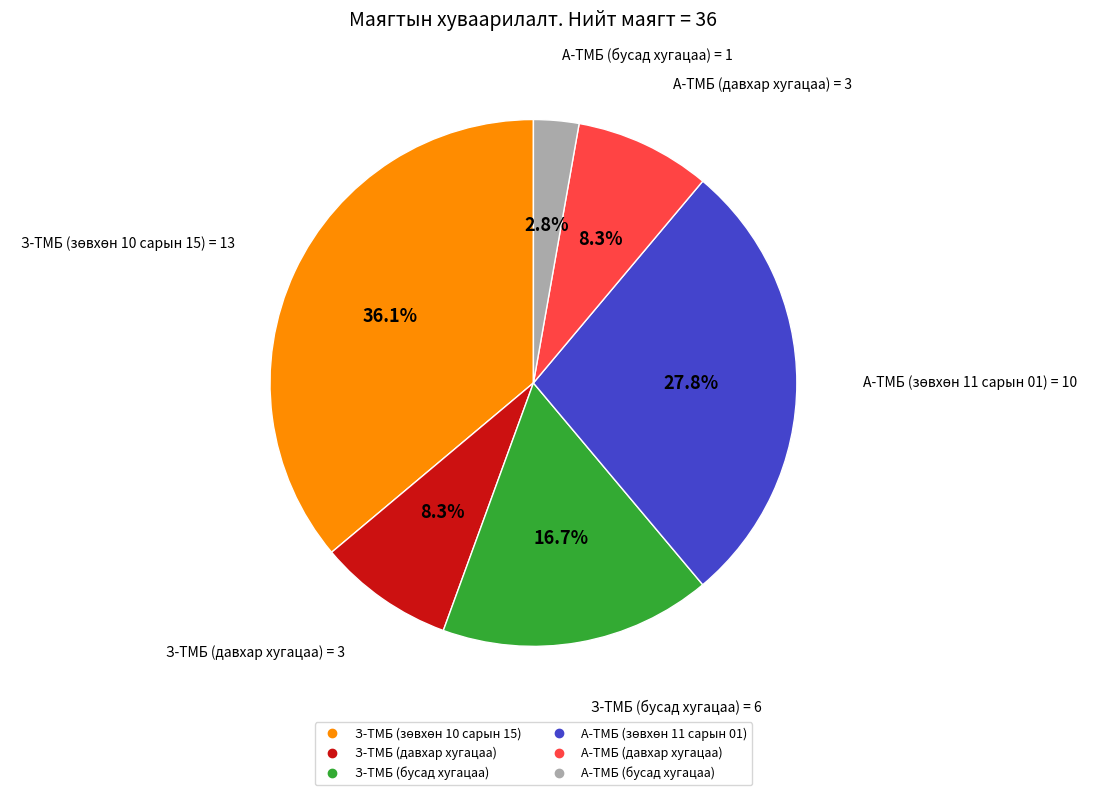

To the nearest percent, what is the average slice percentage?

17%